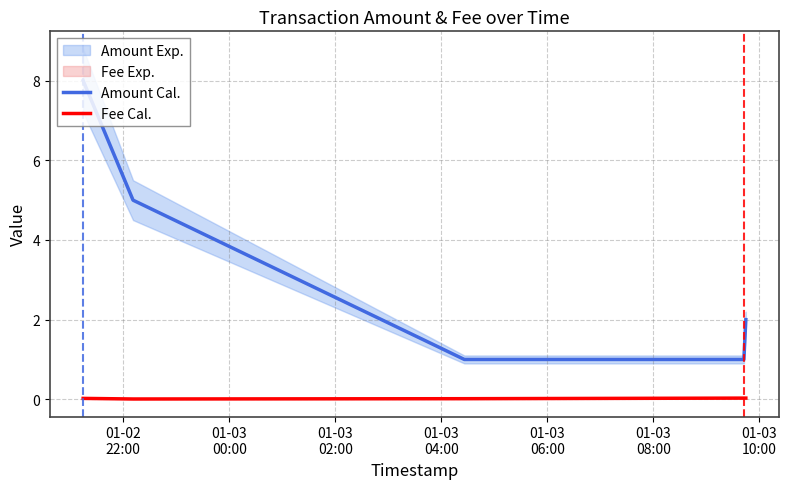

True or false: Amount Cal. and Fee Cal. intersect in this chart.

False